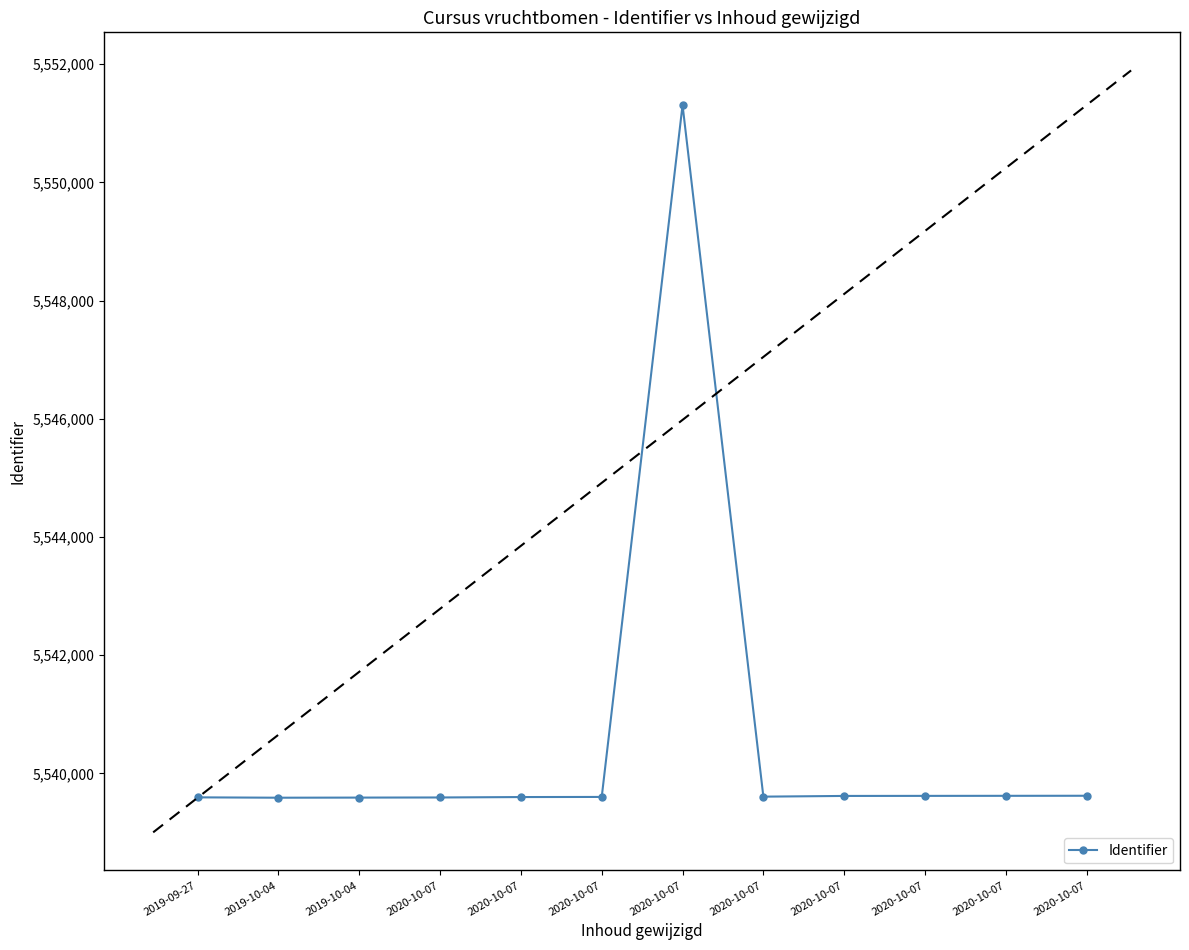

Which has a higher value, 2020-10-07 or 2020-10-07?

2020-10-07